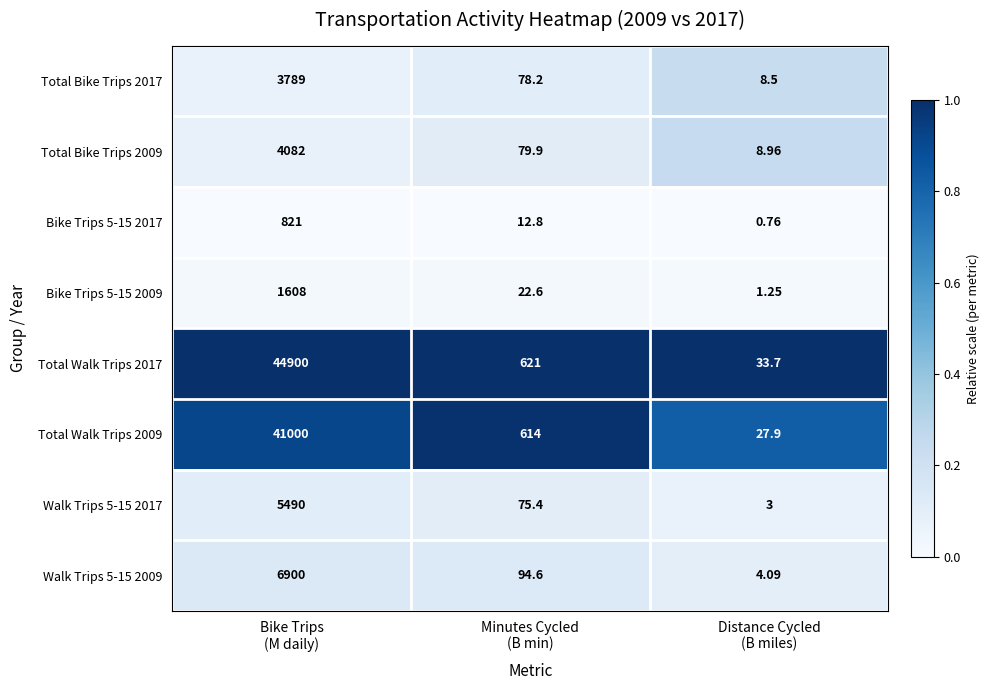

How many data points in Walk Trips 5-15 2017 are above 75?

2